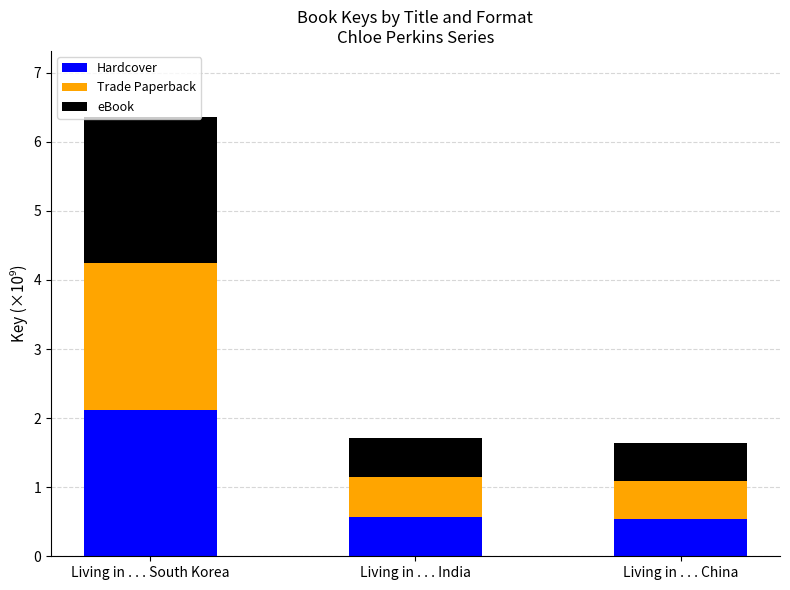

Read the Hardcover value at Living in . . . India.

0.6